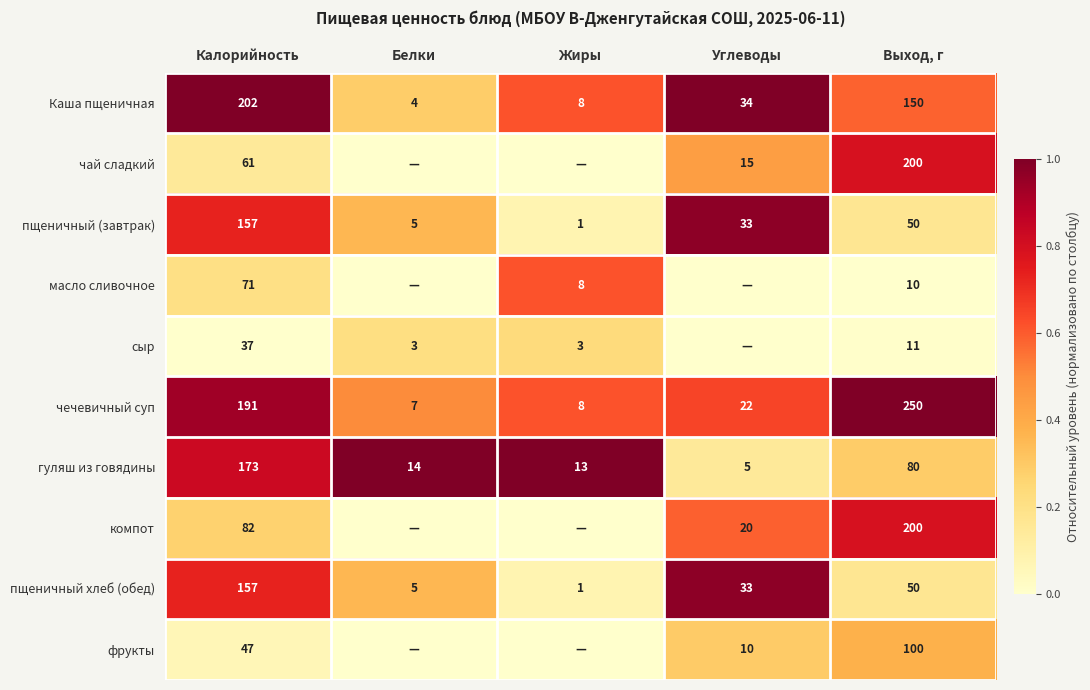

What is the sum of the чай сладкий values at Выход, г and Углеводы?

215